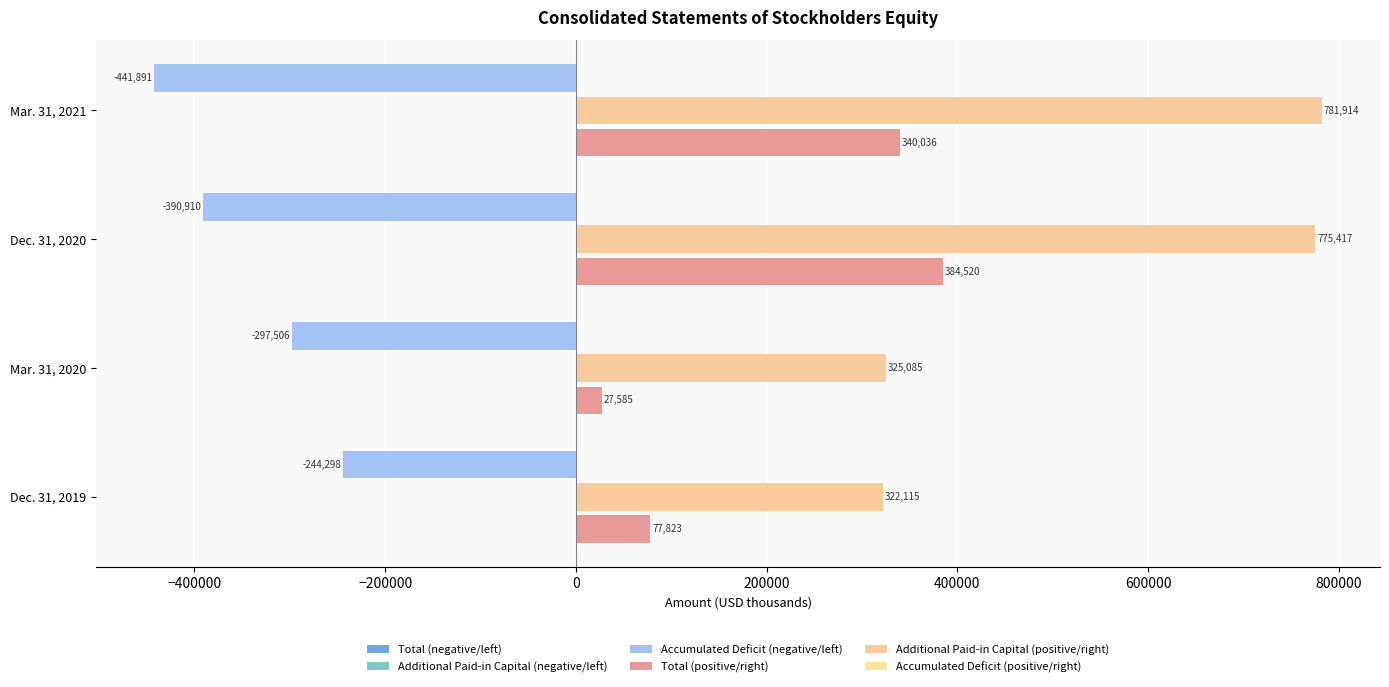

How many series are shown in this chart?

3